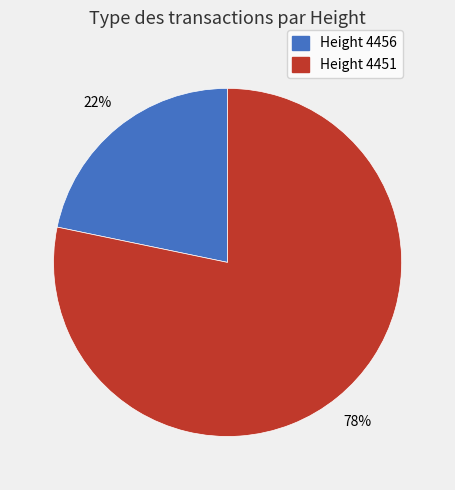

To the nearest percent, what is the average slice percentage?

50%